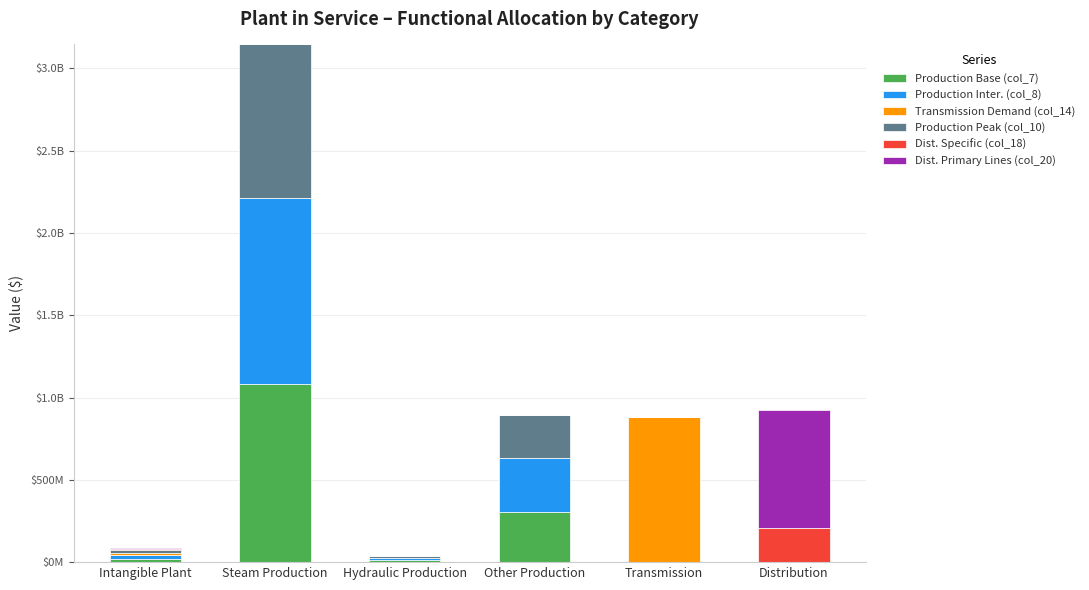

Does the chart contain stacked bars?

Yes